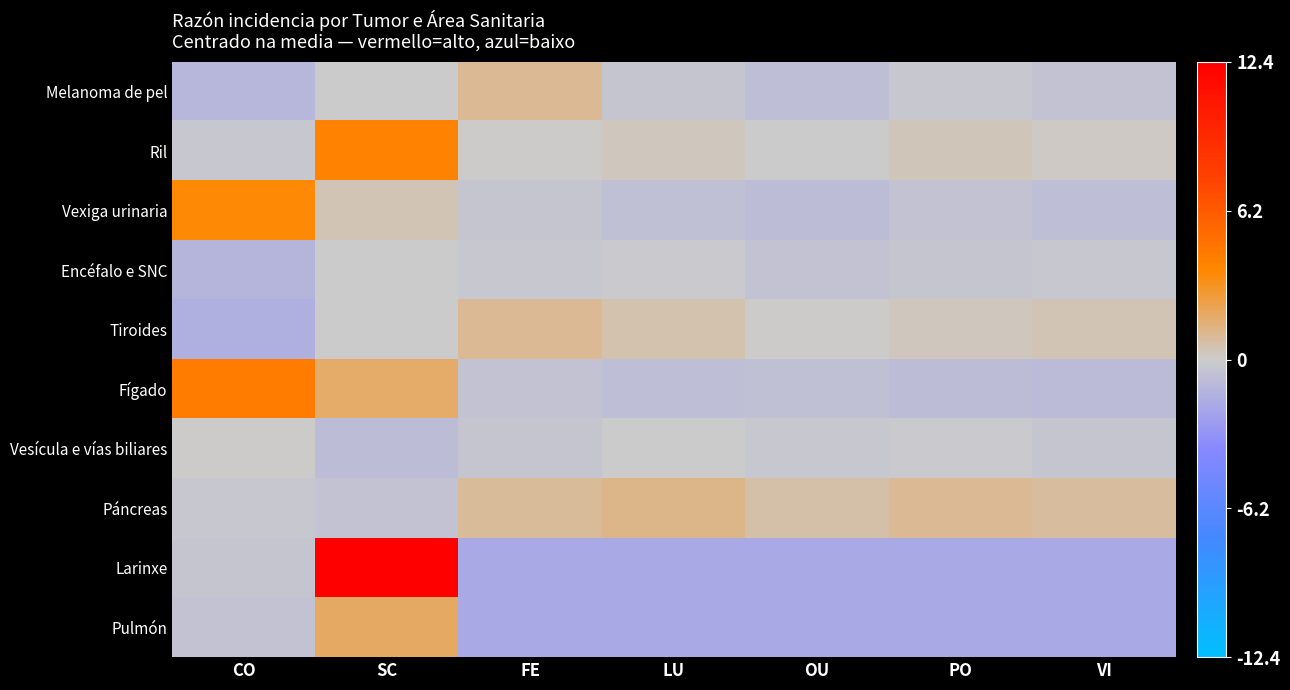

Count the number of data series in this chart.

10